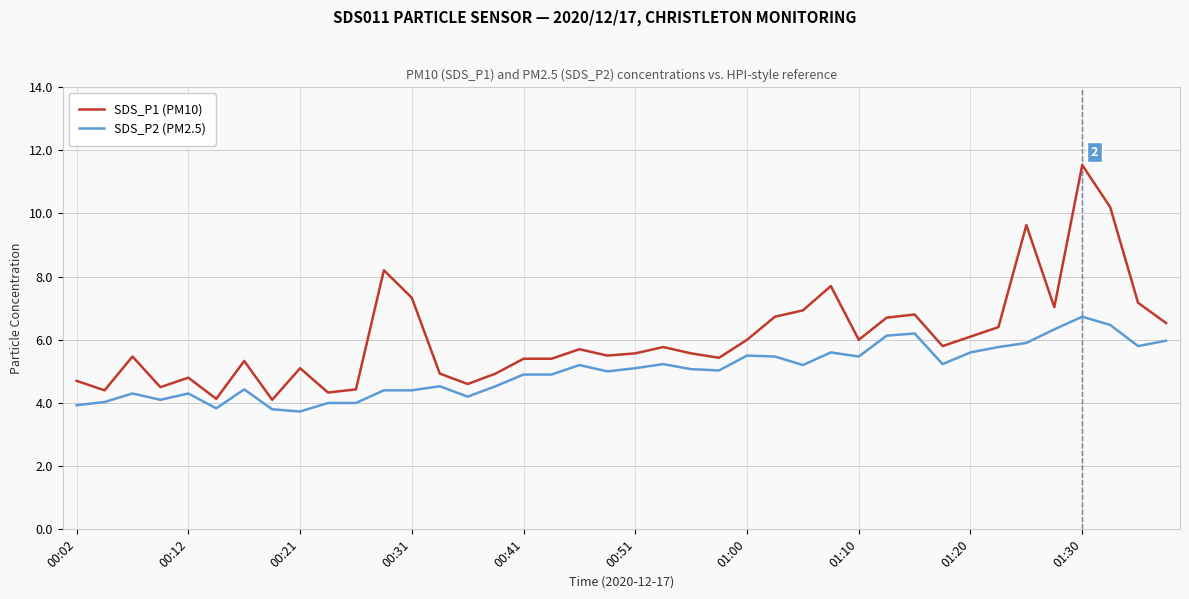

Rank the series by their average value, from lowest to highest.

SDS_P2 (PM2.5), SDS_P1 (PM10)